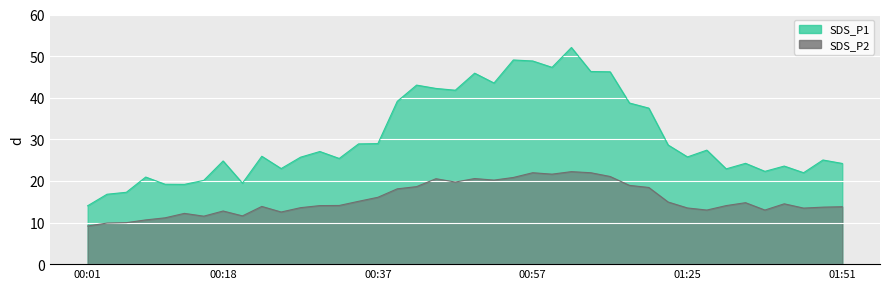

List the labels in order of SDS_P2 value, smallest first.

00:01, 00:03, 00:06, 00:08, 00:11, 00:15, 00:20, 00:13, 00:25, 00:18, 01:28, 01:35, 01:40, 01:25, 00:28, 01:43, 01:51, 00:23, 00:30, 01:30, 00:32, 01:37, 01:33, 01:23, 00:35, 00:37, 00:40, 01:15, 00:42, 01:12, 00:47, 00:52, 00:45, 00:50, 00:55, 01:07, 01:00, 00:57, 01:04, 01:02